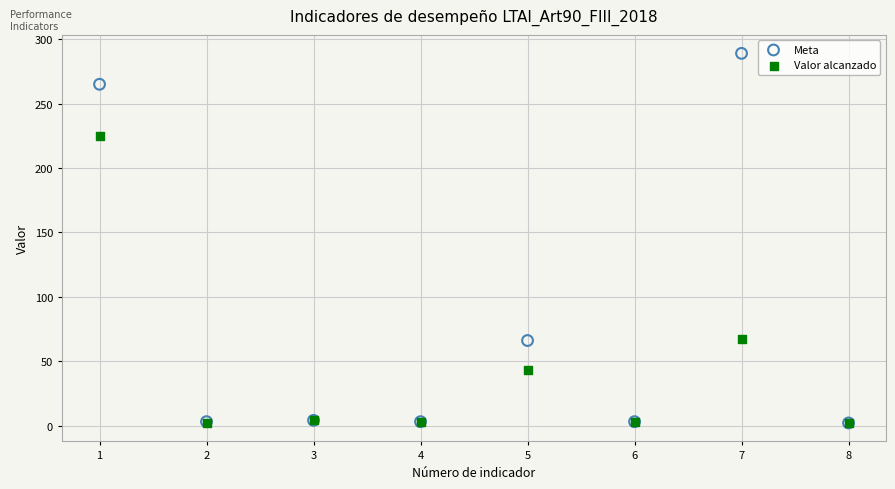

What are all the series names shown in the legend?

Meta, Valor alcanzado